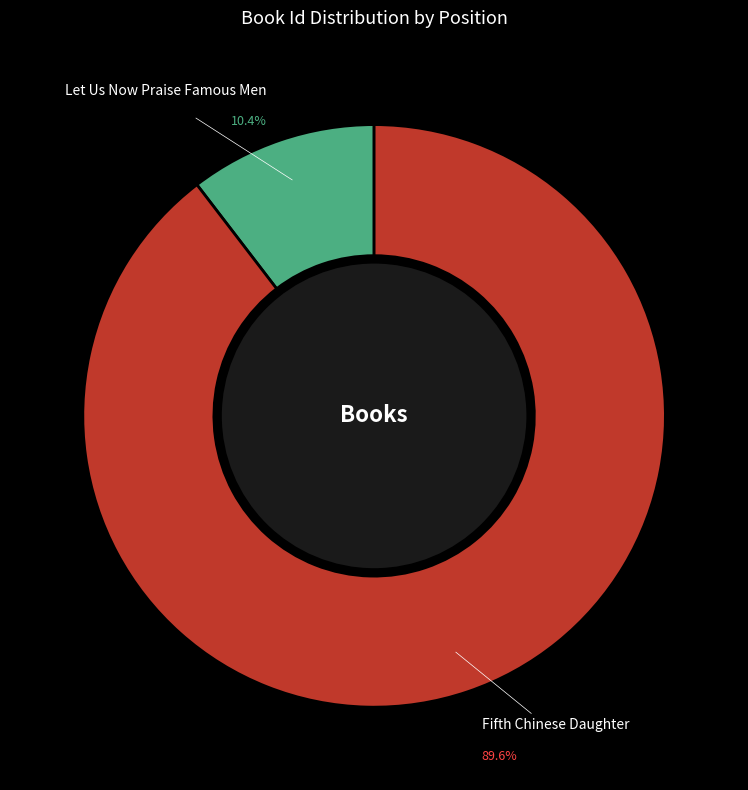

Combined, do Let Us Now Praise Famous Men and Fifth Chinese Daughter account for over 50%?

Yes